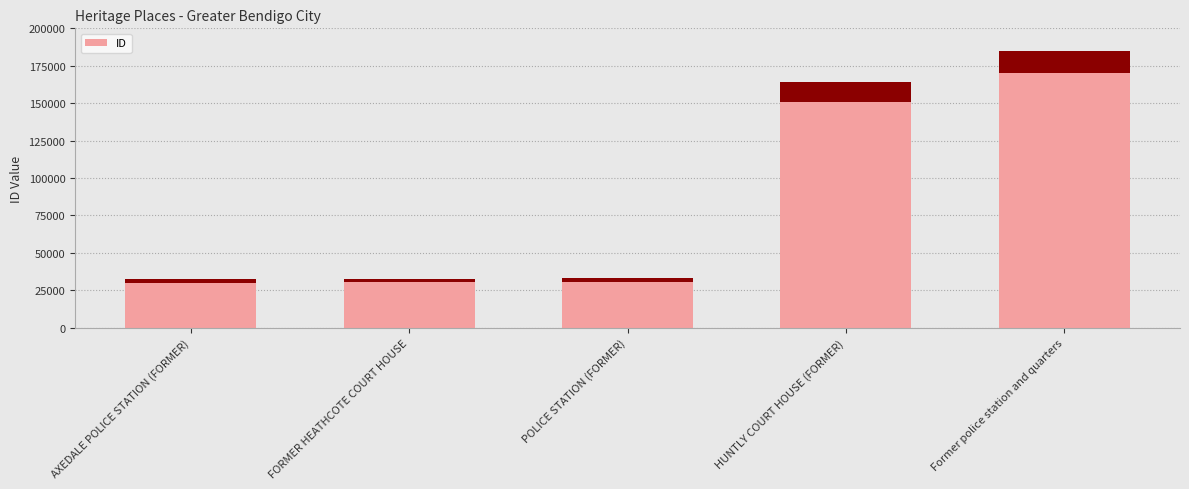

How many bars are there in total?

5